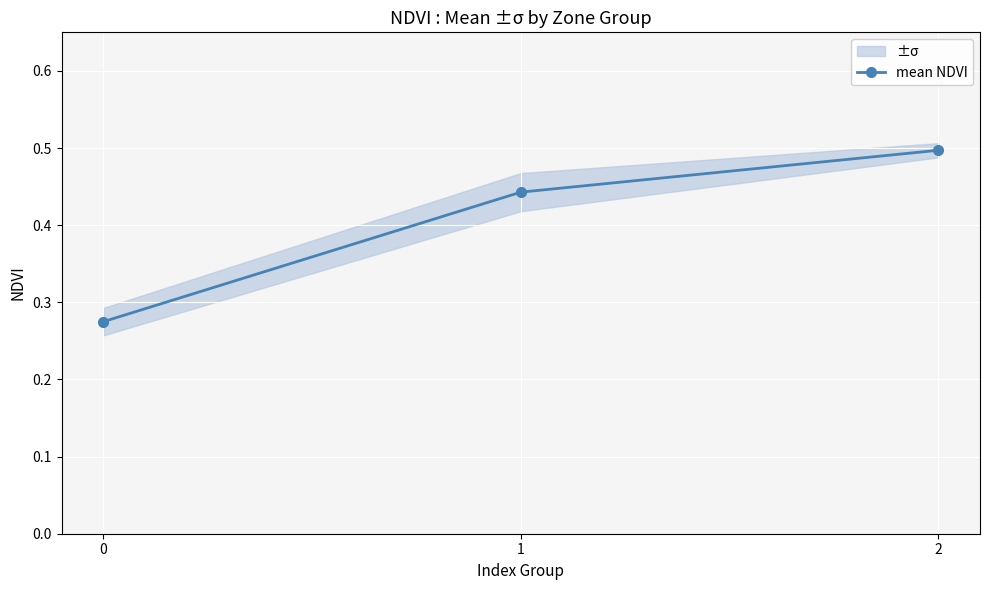

Is this an area chart (filled region under the line)?

No